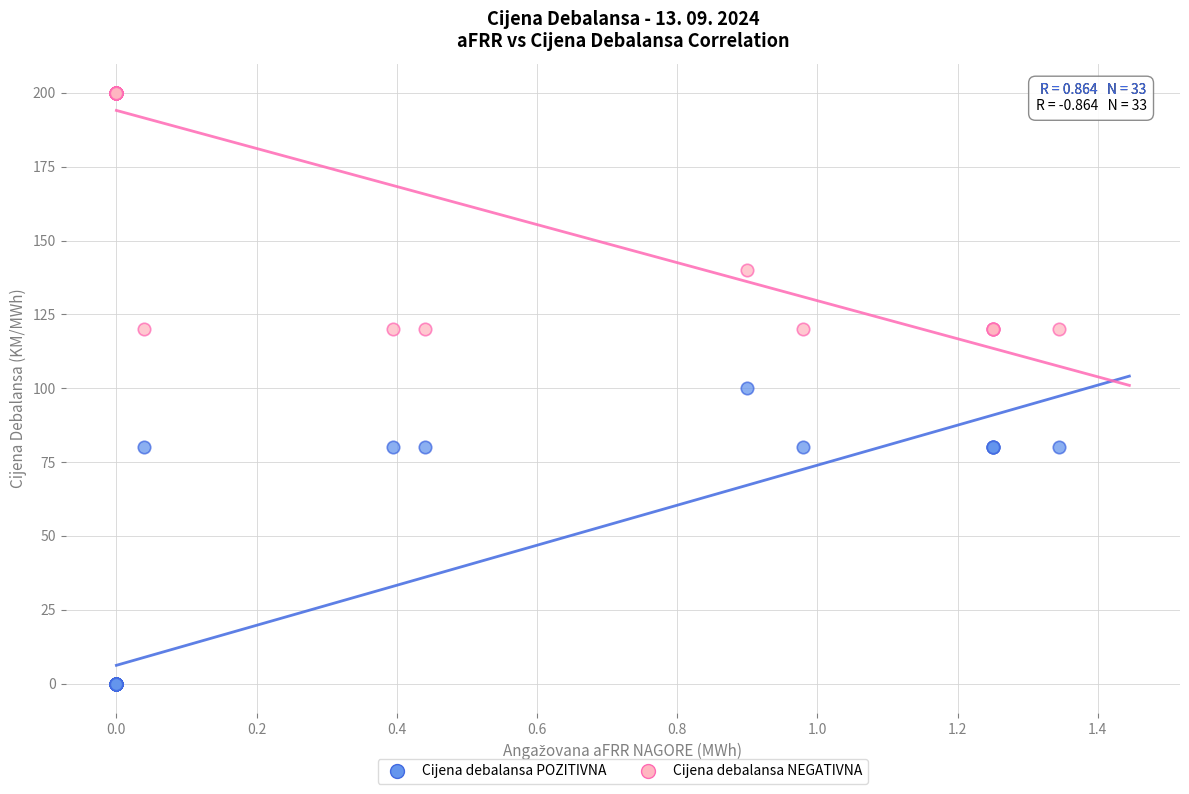

In the Cijena debalansa NEGATIVNA series, what Y value is closest to 159?

140.0